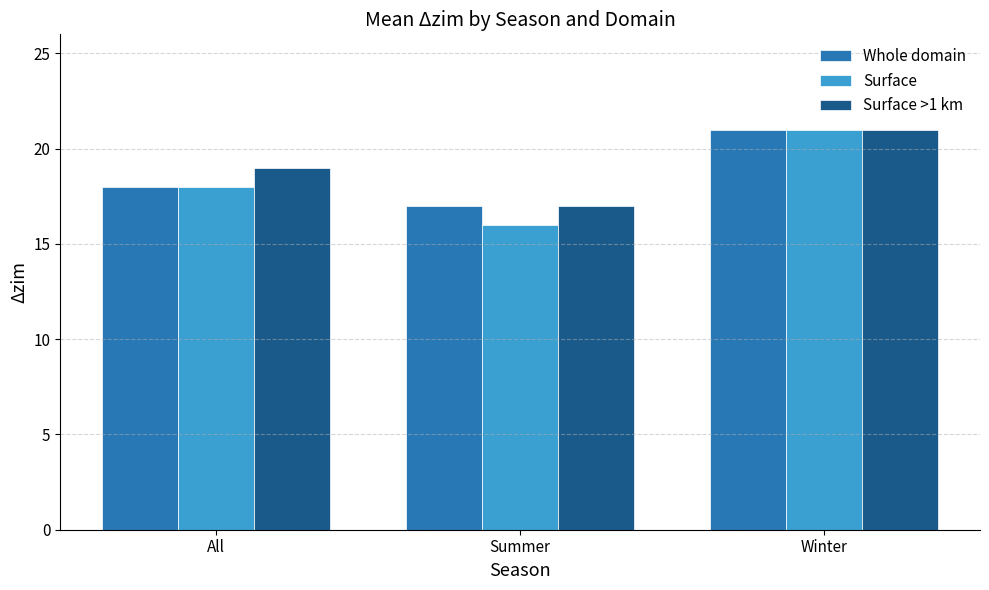

Is the value of Whole domain at Winter greater than the value of Surface at All?

Yes